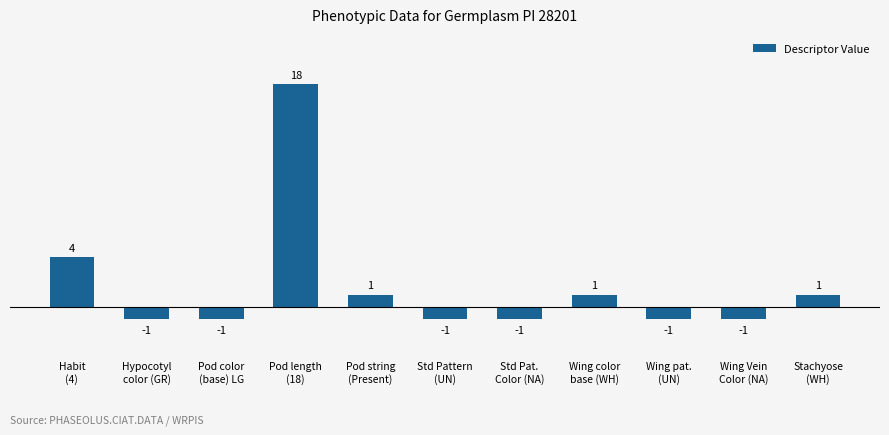

How many values exceed -1?

5